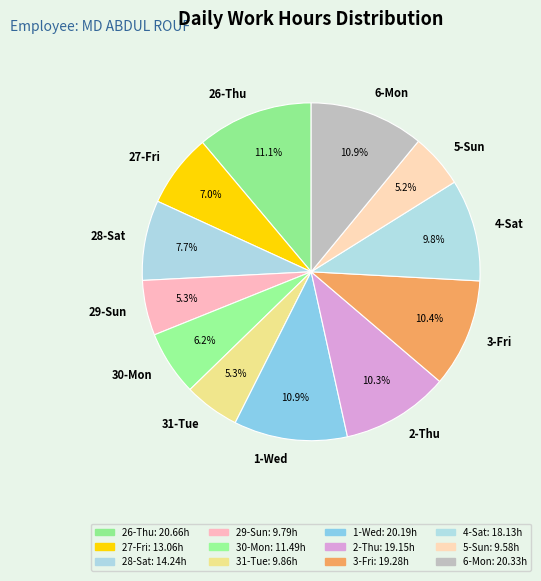

To the nearest percent, what is the difference between the 3-Fri and 4-Sat slice percentages?

1%